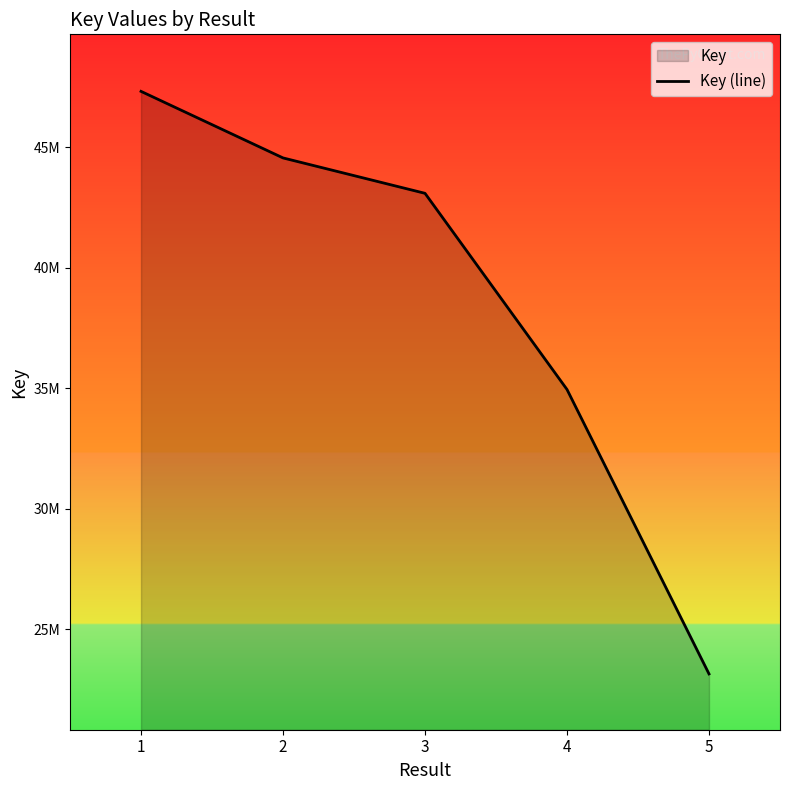

At which category does the chart reach its peak across all series?

1